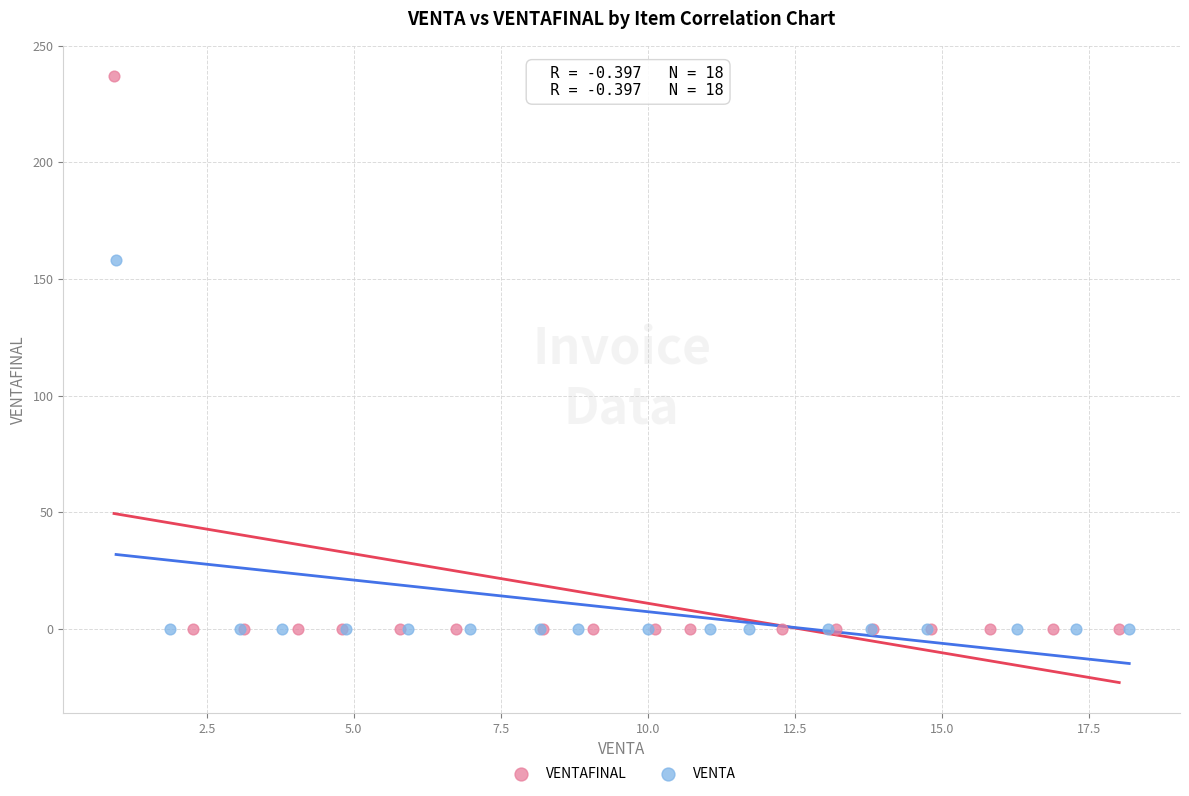

Which series has the widest spread of Y values?

VENTAFINAL